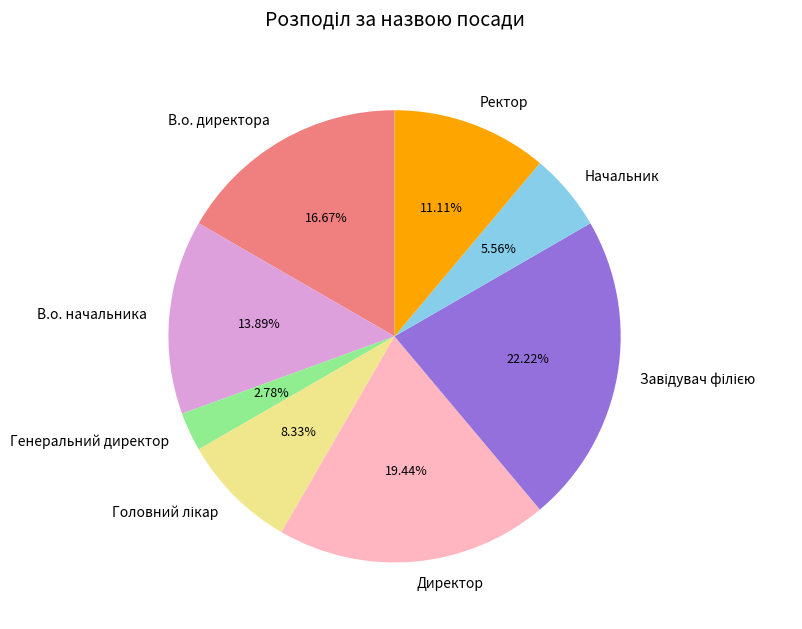

True or false: Генеральний директор accounts for 3% of the total.

True